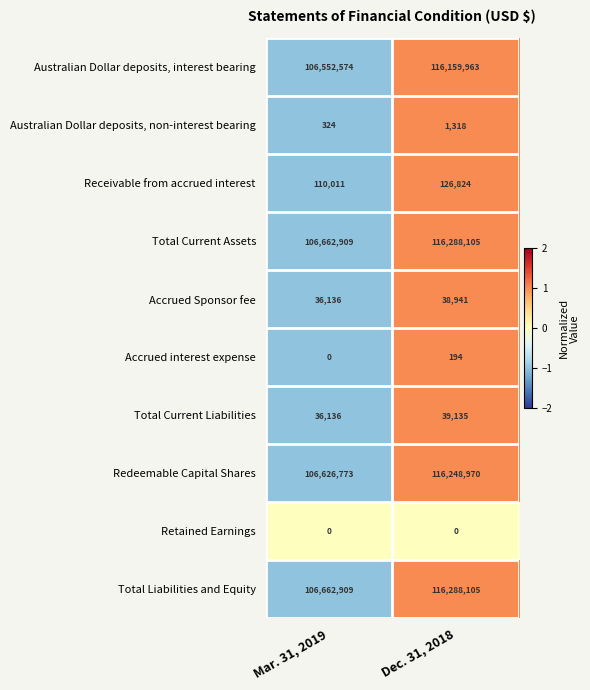

What is the spread (max minus min) of values at Dec. 31, 2018?

116288105